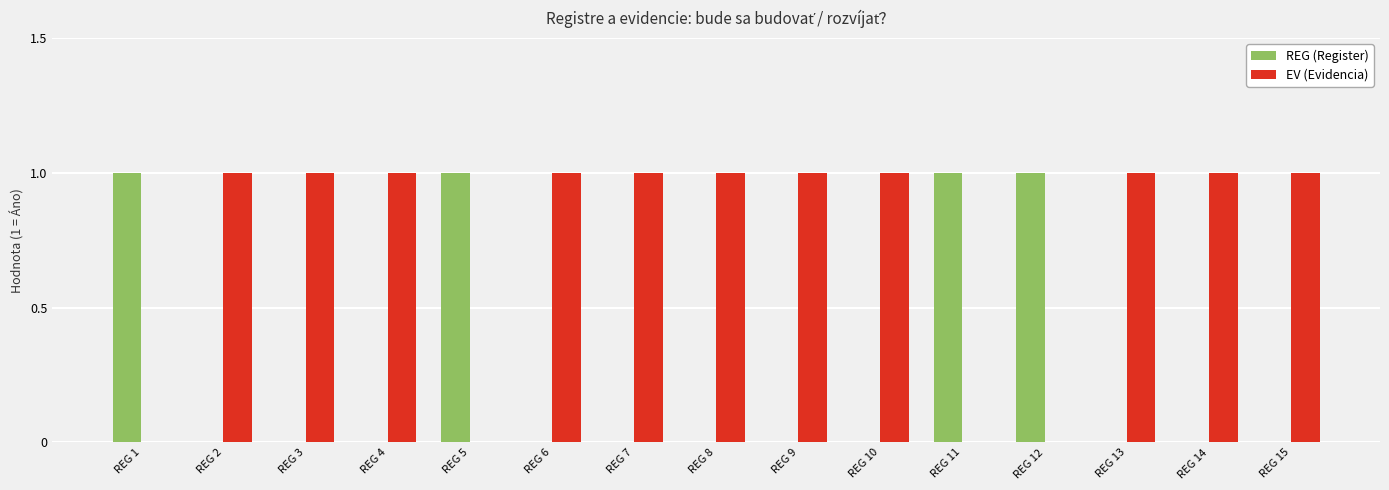

Which series has the largest total across all categories?

EV (Evidencia)